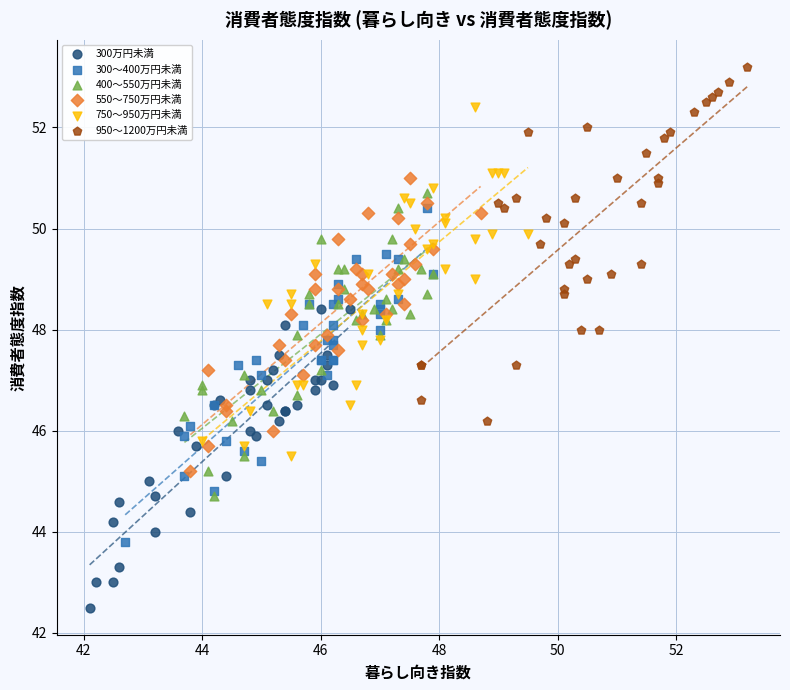

Which series reaches the minimum Y coordinate?

300万円未満